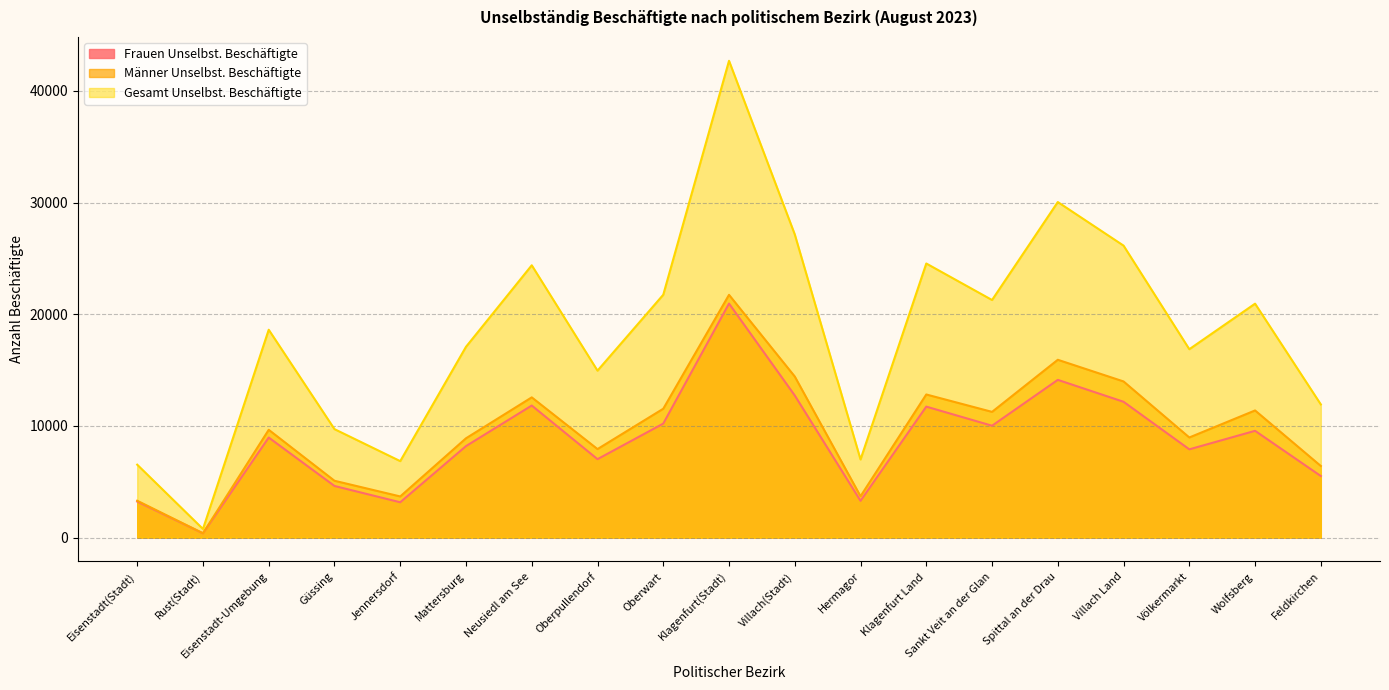

At how many categories does at least one series exceed 26531?

3